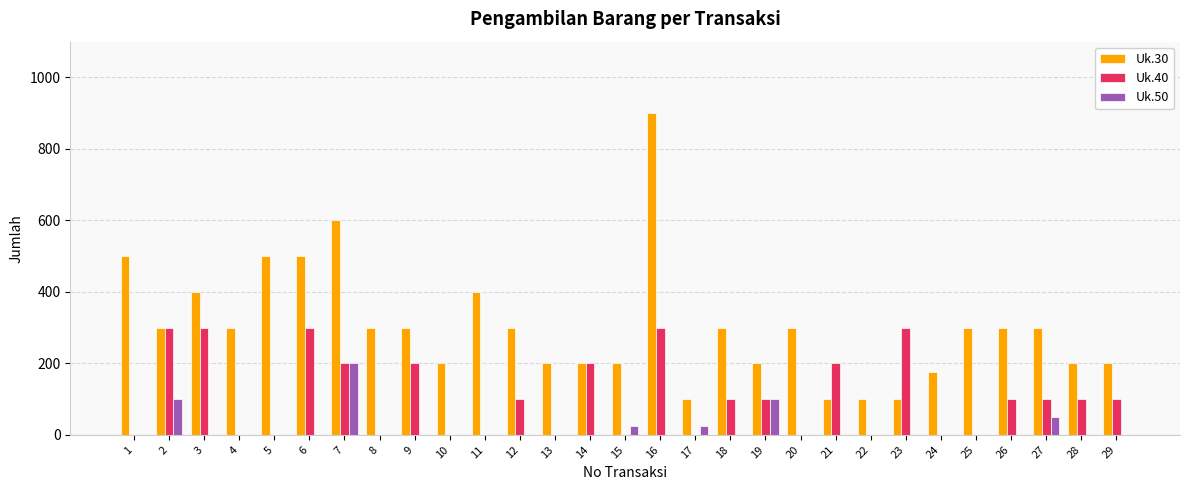

At which category is the sum across all series the highest?

16